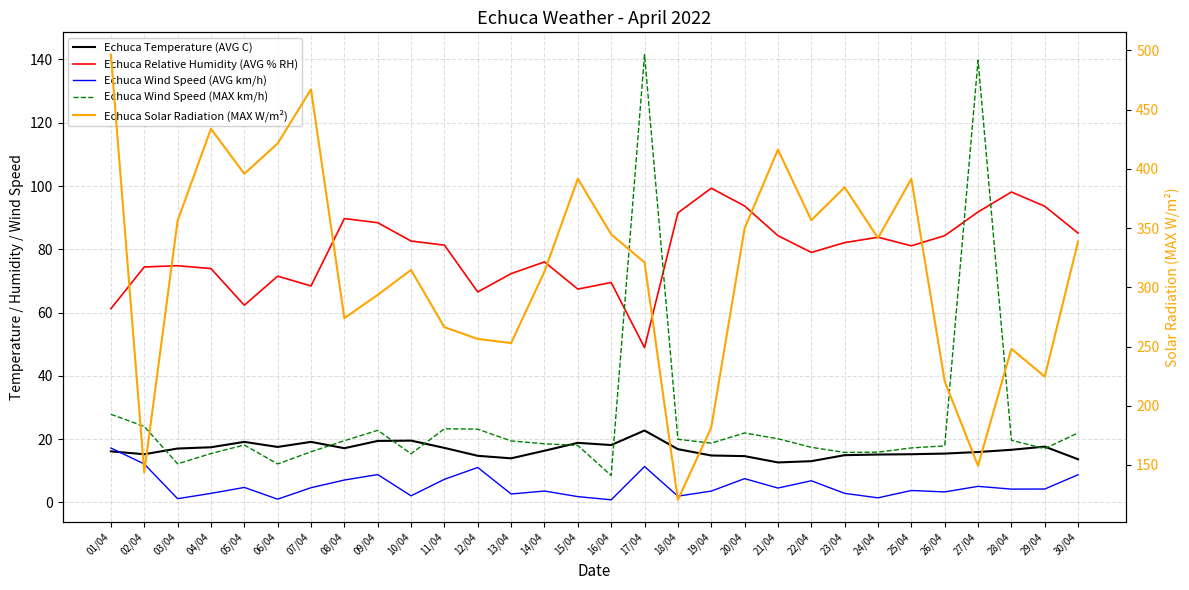

What is the total value across all series at 15/04?

497.6